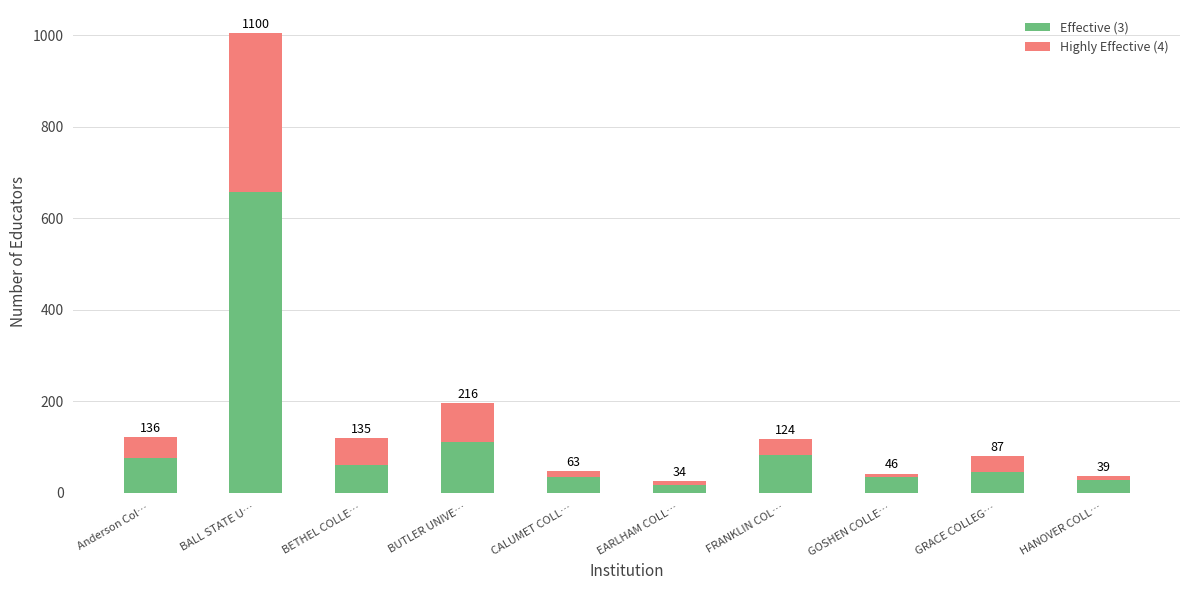

How many bars are there in total?

10